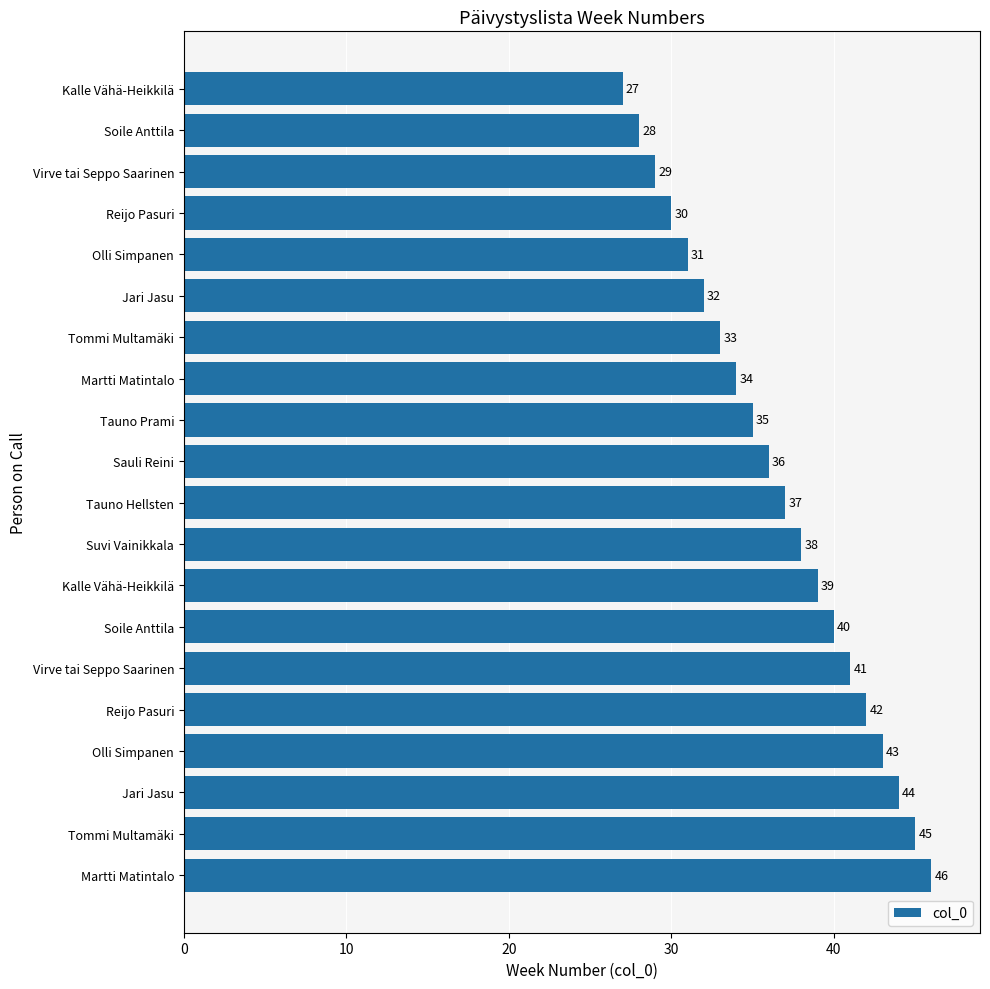

How many values are below 37?

10